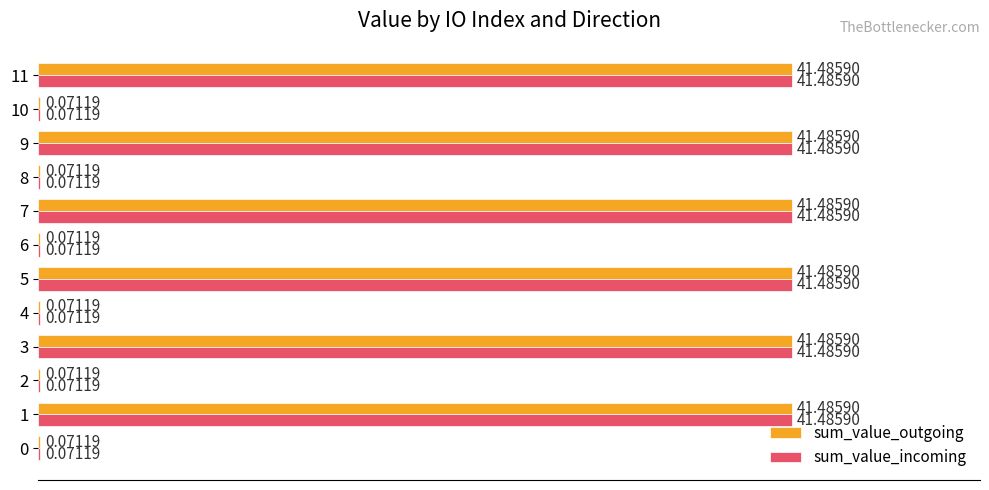

What is the sum of the sum_value_incoming values at 9 and 8?

41.6